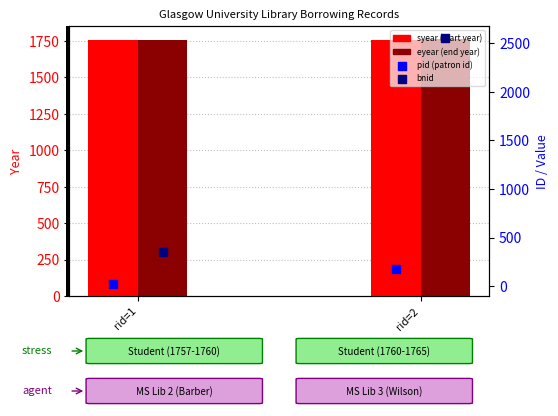

Which series has the largest Y range (max minus min)?

bnid